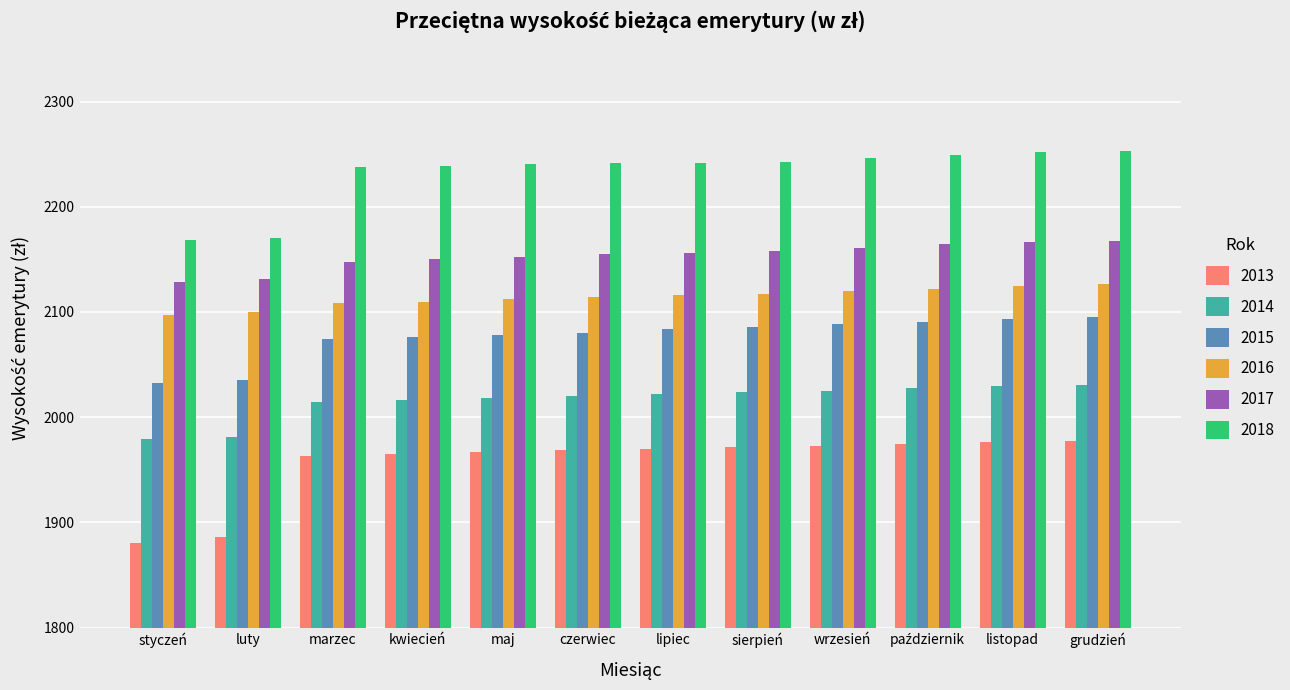

Which series has the largest total across all categories?

2018